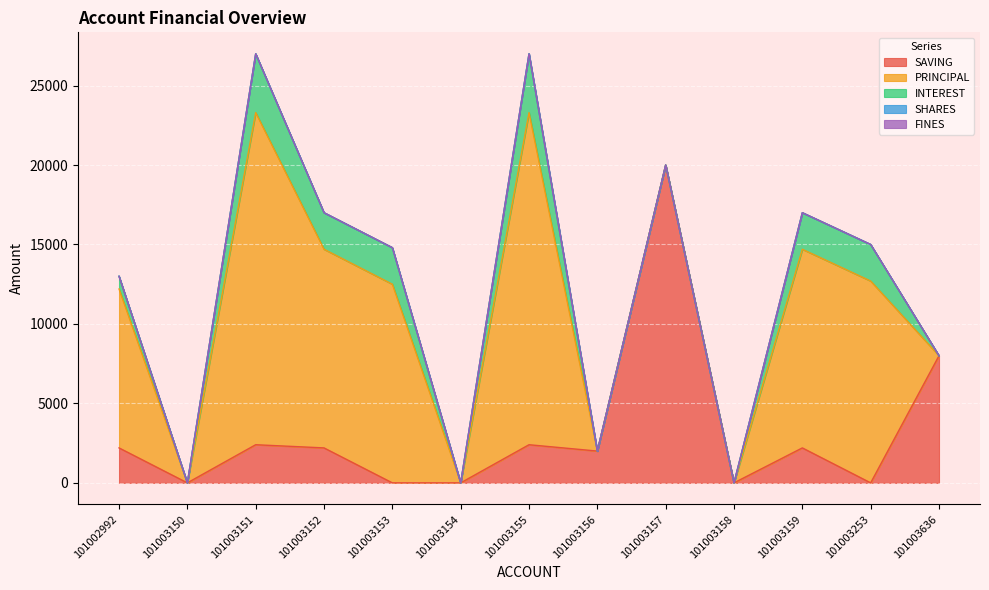

Reading left to right, transcribe all the data shown in this chart.

SAVING: 101002992=2200	101003150=0	101003151=2400	101003152=2200	101003153=0	101003154=0	101003155=2400	101003156=2000	101003157=20000	101003158=0	101003159=2200	101003253=0	101003636=8000
PRINCIPAL: 101002992=10000	101003150=0	101003151=20900	101003152=12500	101003153=12500	101003154=0	101003155=20900	101003156=0	101003157=0	101003158=0	101003159=12500	101003253=12700	101003636=0
INTEREST: 101002992=800	101003150=0	101003151=3700	101003152=2300	101003153=2300	101003154=0	101003155=3700	101003156=0	101003157=0	101003158=0	101003159=2300	101003253=2300	101003636=0
SHARES: 101002992=0	101003150=0	101003151=0	101003152=0	101003153=0	101003154=0	101003155=0	101003156=0	101003157=0	101003158=0	101003159=0	101003253=0	101003636=0
FINES: 101002992=0	101003150=0	101003151=0	101003152=0	101003153=0	101003154=0	101003155=0	101003156=0	101003157=0	101003158=0	101003159=0	101003253=0	101003636=0